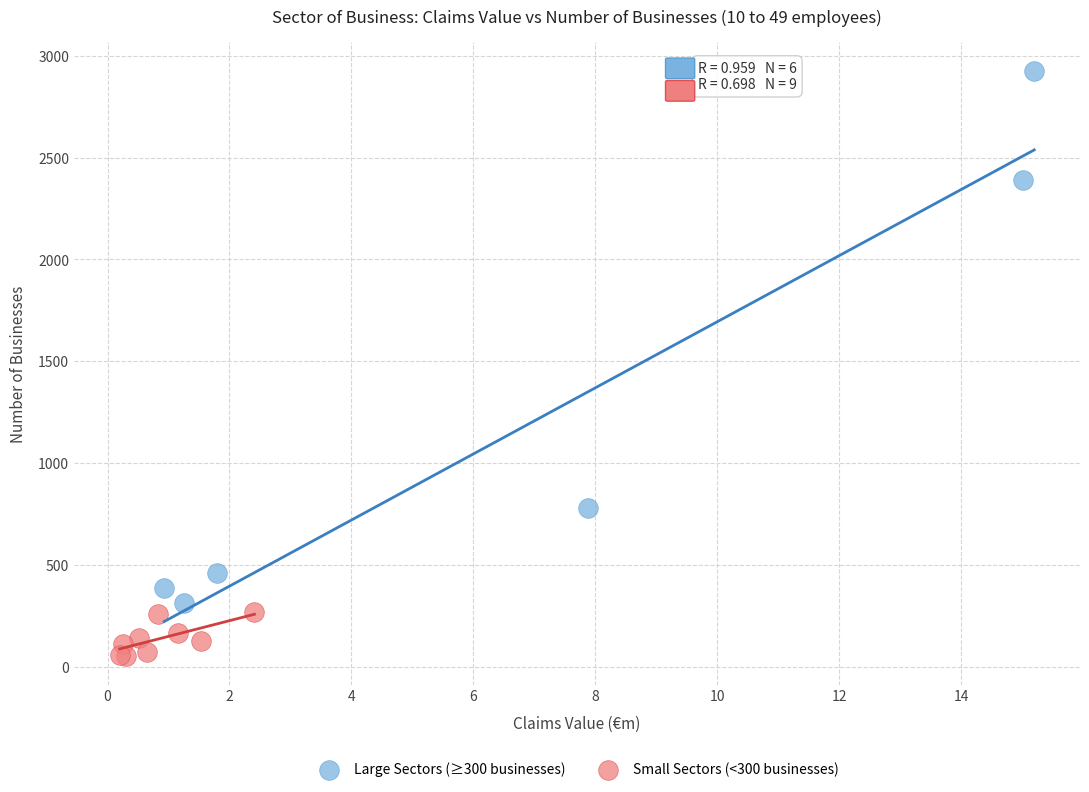

Which series has the widest spread of Y values?

Large Sectors (≥300 businesses)